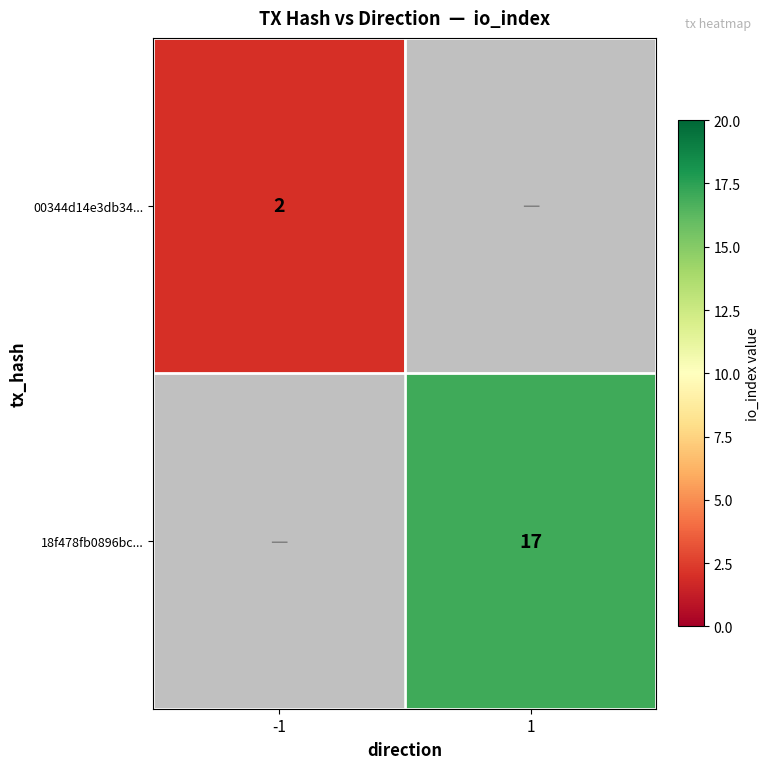

Is it true that 18f478fb0896bc... equals 17 at 1?

True